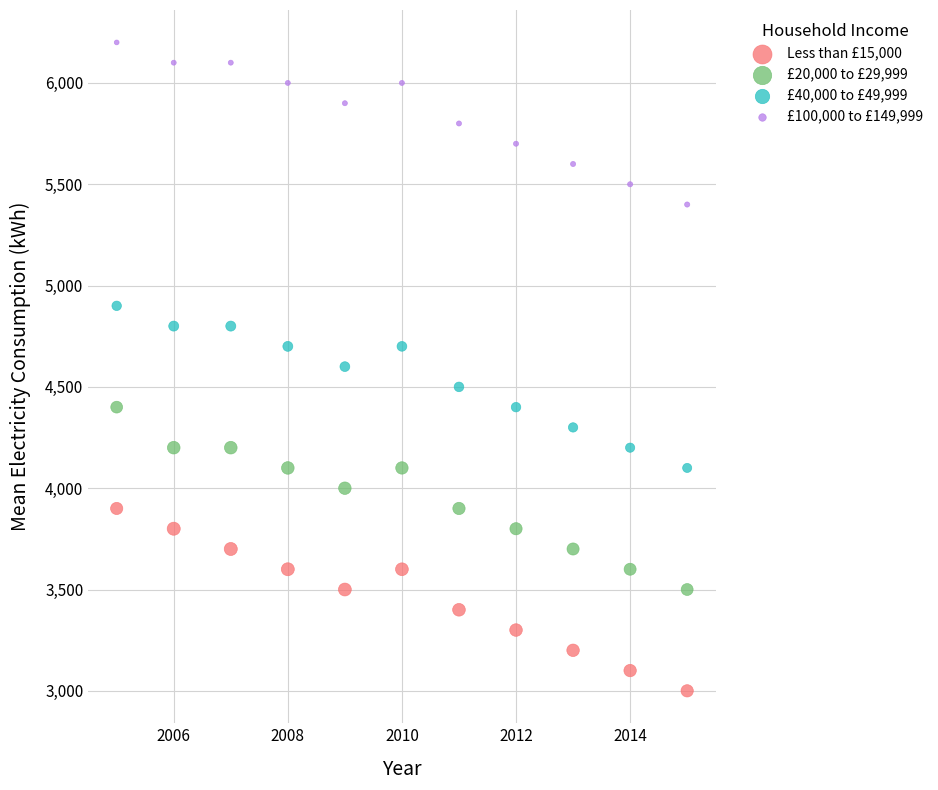

What is the X range (max minus min) for the scatter plot?

10